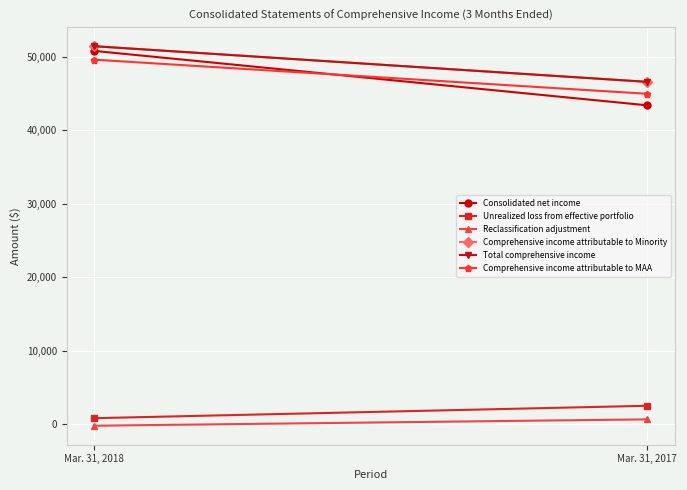

Is it true that Unrealized loss from effective portfolio equals 3321 at Mar. 31, 2017?

False